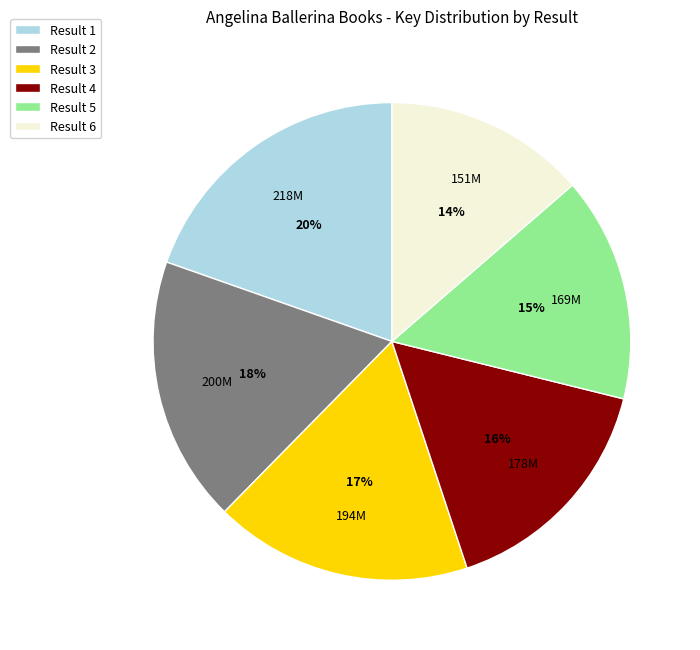

Rank the categories by value from lowest to highest.

Result 6, Result 5, Result 4, Result 3, Result 2, Result 1